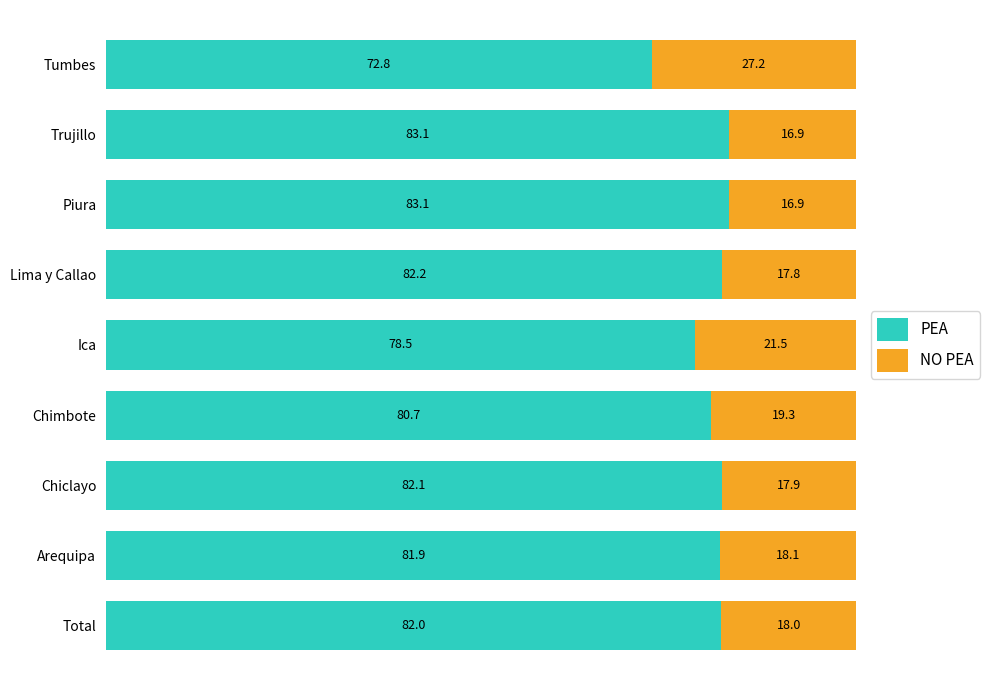

True or false: PEA has a value of 83.1 at Piura.

True